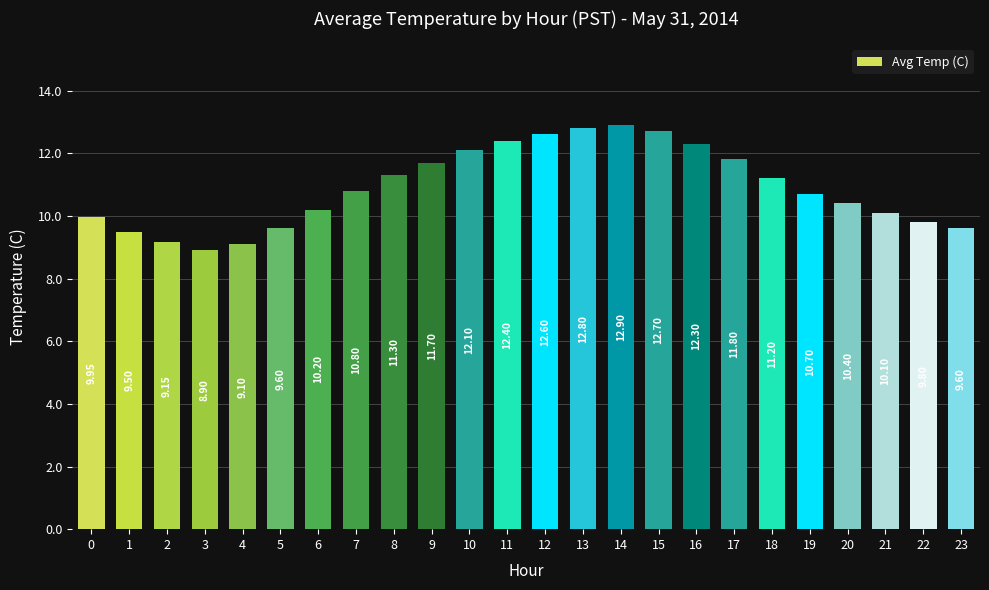

How many bars are there in total?

24